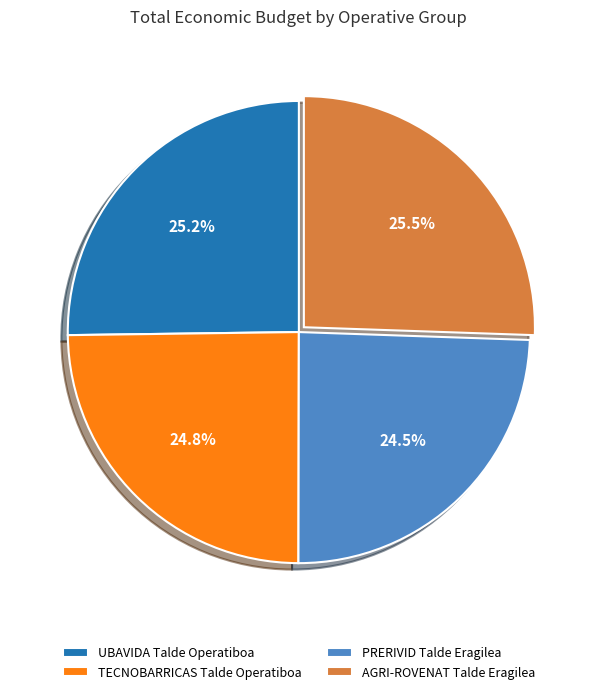

Does PRERIVID represent more than half of the total?

No